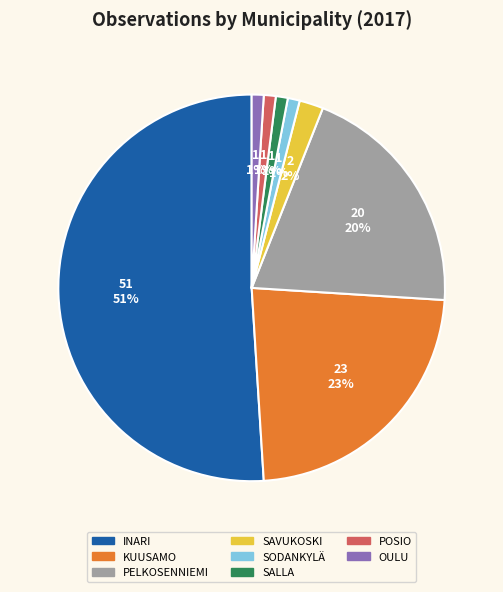

To the nearest percent, what is the difference between the largest and smallest slice percentages?

50%